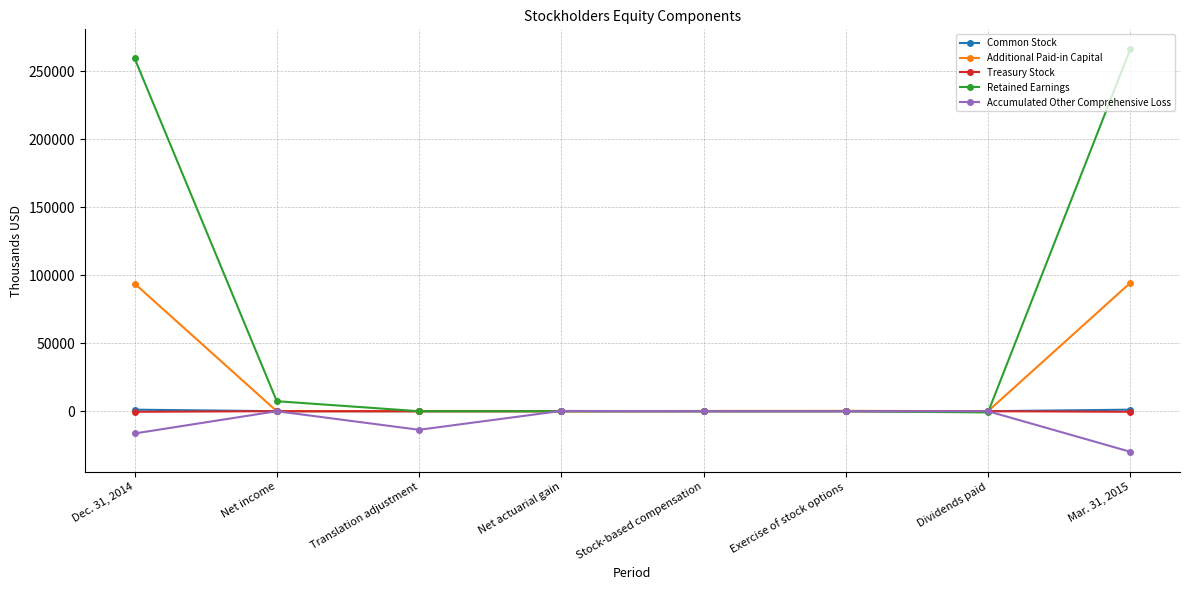

Does the chart have visible grid lines?

Yes